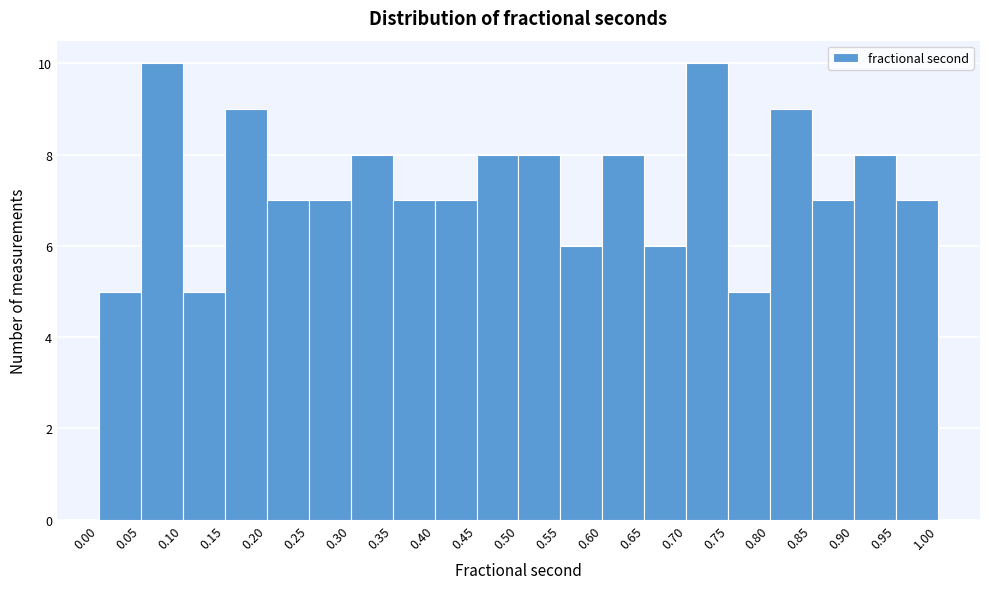

Reading left to right, transcribe this chart: for each bar, give the range it covers on the x-axis and its height. The values are not printed on the chart, so give them approximately, as read against the axis.

0.00 to 0.05: 5
0.05 to 0.10: 10
0.10 to 0.15: 5
0.15 to 0.20: 9
0.20 to 0.25: 7
0.25 to 0.30: 7
0.30 to 0.35: 8
0.35 to 0.40: 7
0.40 to 0.45: 7
0.45 to 0.50: 8
0.50 to 0.55: 8
0.55 to 0.60: 6
0.60 to 0.65: 8
0.65 to 0.70: 6
0.70 to 0.75: 10
0.75 to 0.80: 5
0.80 to 0.85: 9
0.85 to 0.90: 7
0.90 to 0.95: 8
0.95 to 1.00: 7